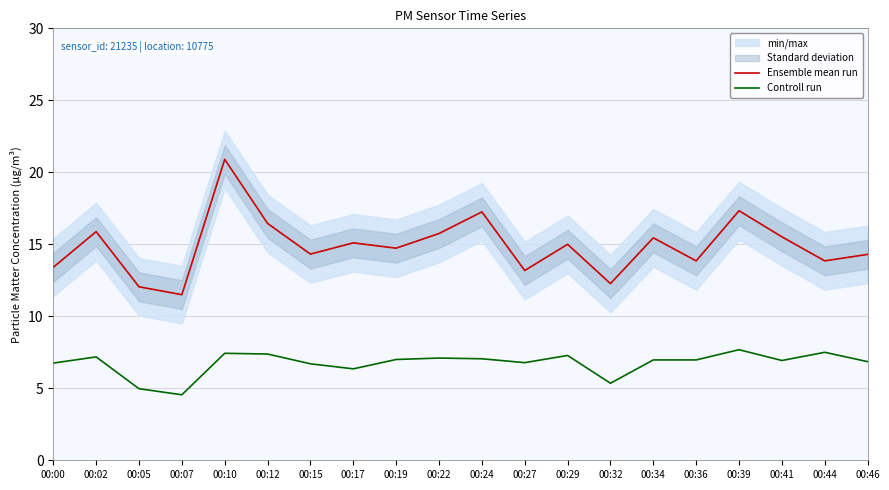

Reading right to left, what are all the values shown in this chart?

Ensemble mean run: 14.3	13.8	15.5	17.3	13.8	15.4	12.3	15.0	13.2	17.2	15.8	14.7	15.1	14.3	16.4	20.9	11.5	12.1	15.9	13.4
Controll run: 6.8	7.5	6.9	7.7	7.0	7.0	5.3	7.3	6.8	7.0	7.1	7.0	6.3	6.7	7.4	7.4	4.5	5.0	7.2	6.8